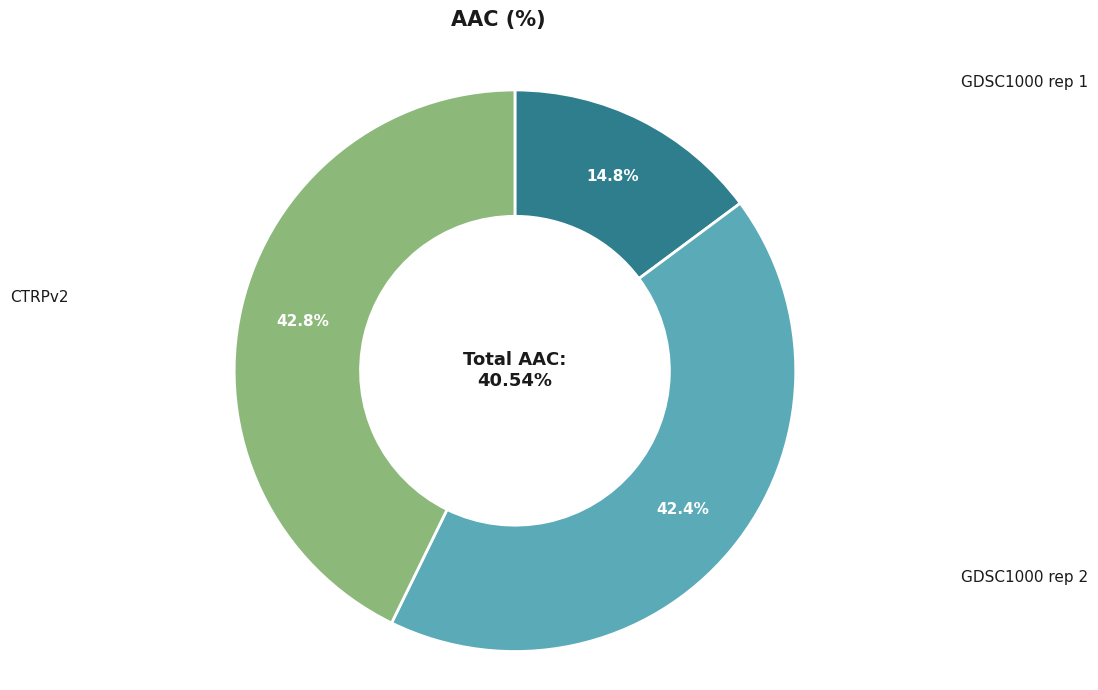

To the nearest percent, what is the difference between the largest and smallest slice percentages?

28%